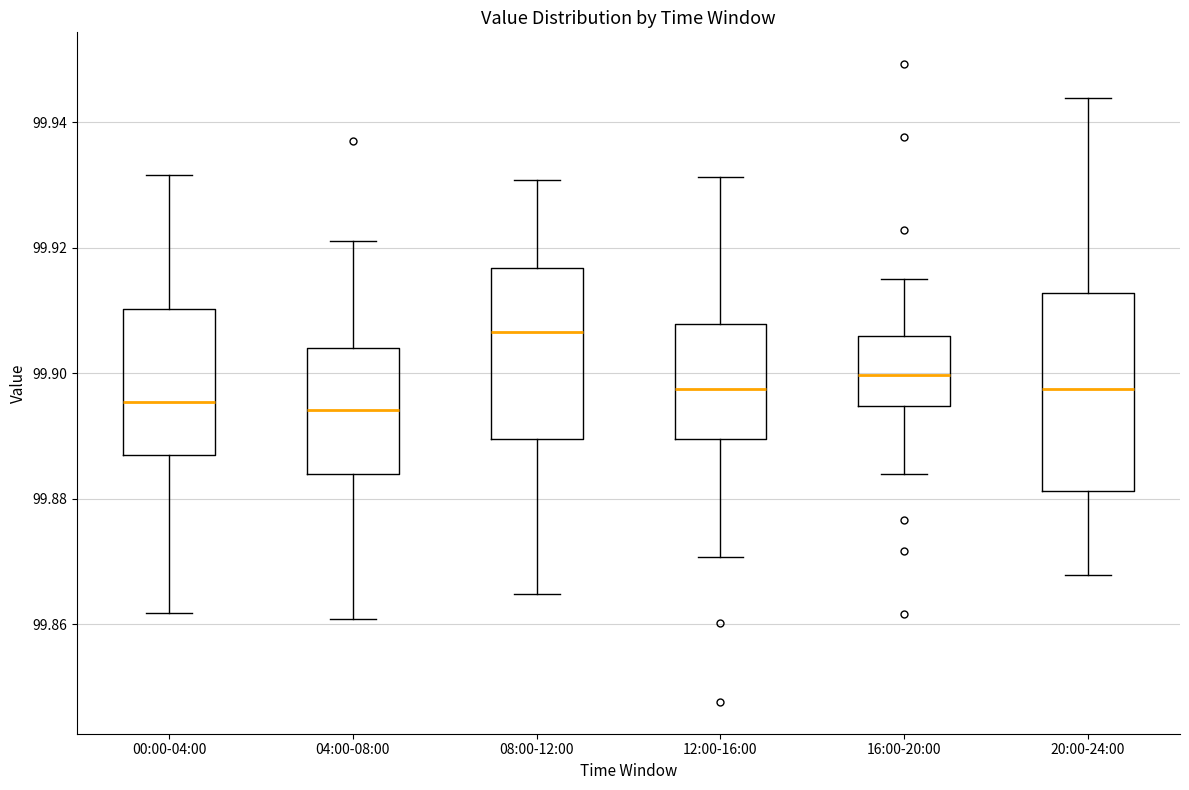

Where is the upper edge of the box for 04:00-08:00 on the y-axis? The values are not printed on the chart, so give them approximately, as read against the axis.

99.904